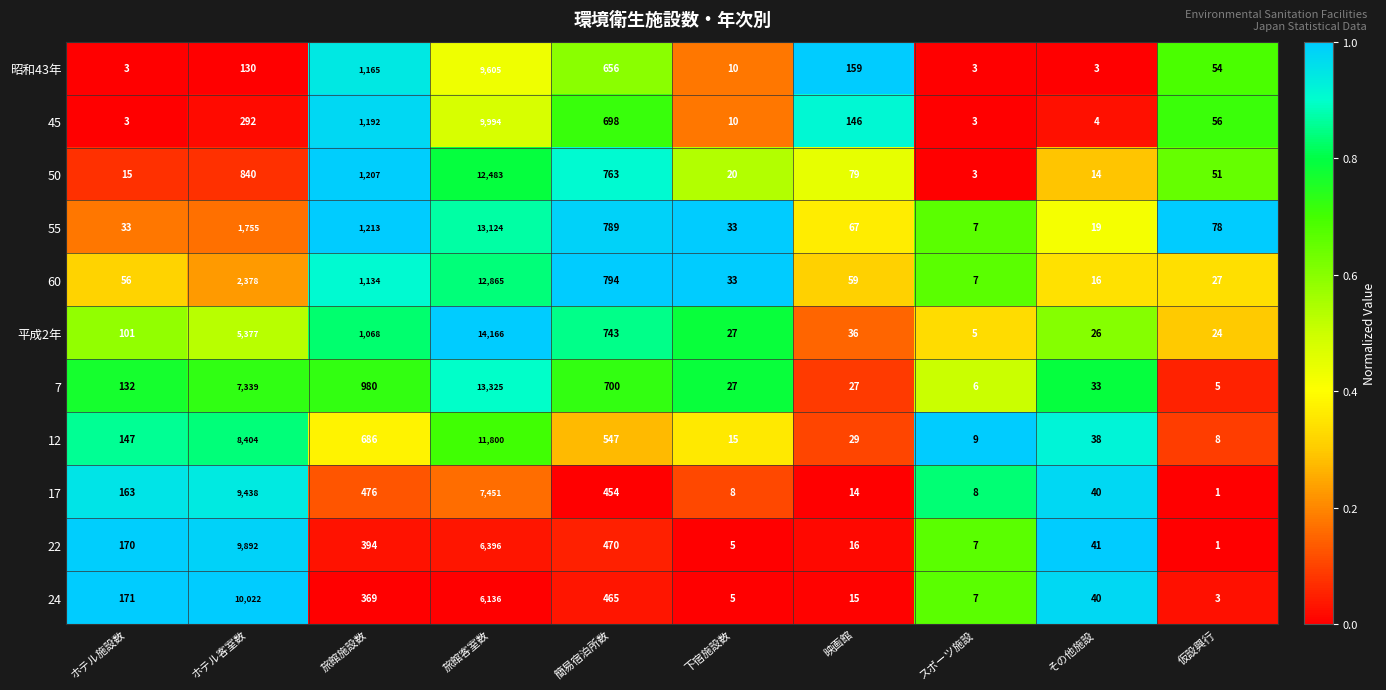

At which label is 7 closest to 6665?

ホテル客室数